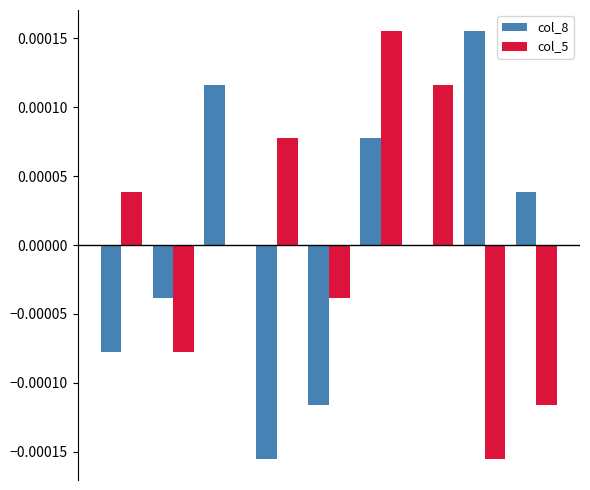

How many categories are shown in the chart?

9